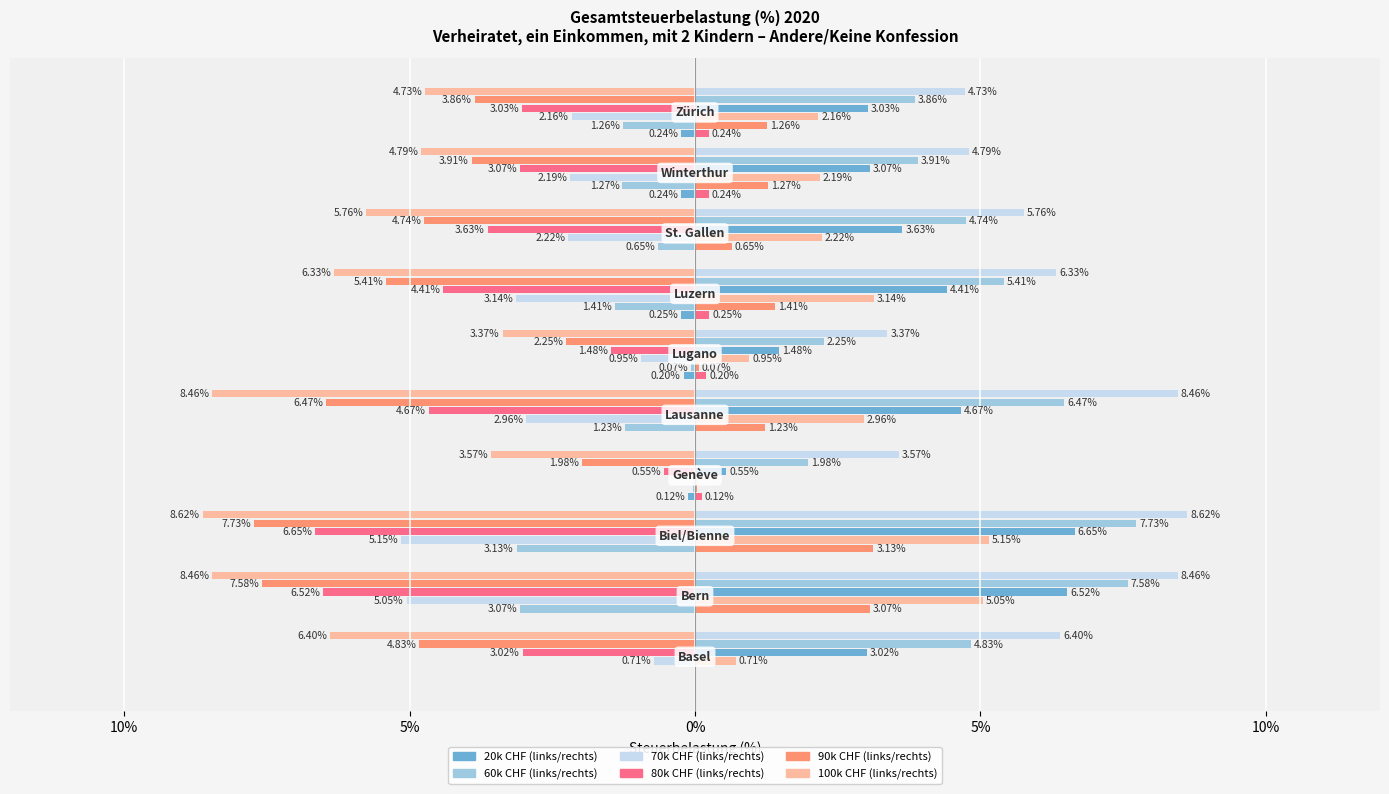

True or false: 60k has a value of -0.1 at 10%.

True